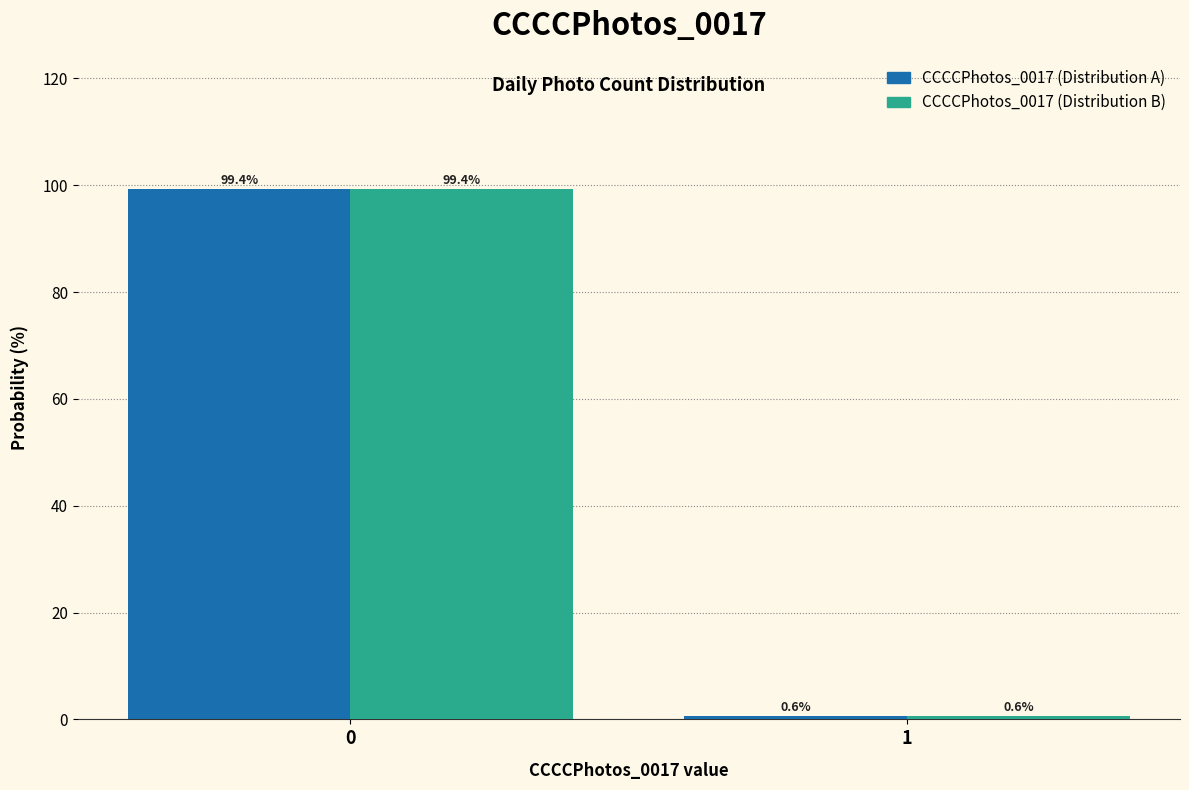

What is the smallest value displayed?

0.6